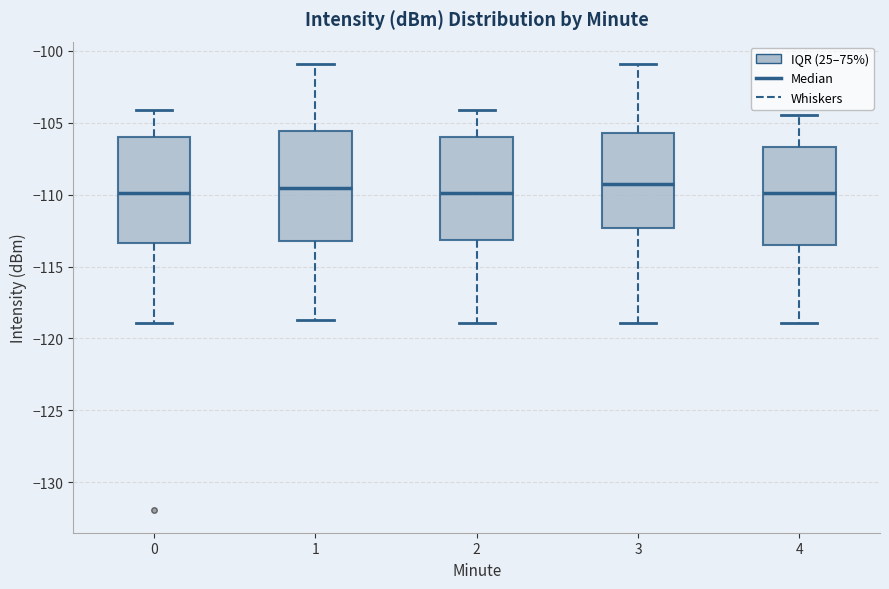

Where does the median line of the box at x = 2 sit on the y-axis? The values are not printed on the chart, so give them approximately, as read against the axis.

-110.0